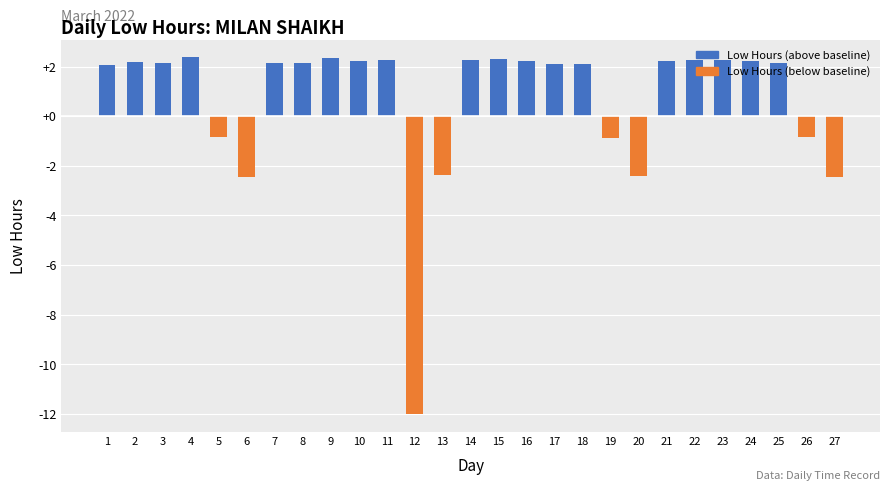

True or false: the data shows 3.6 at 9.

False